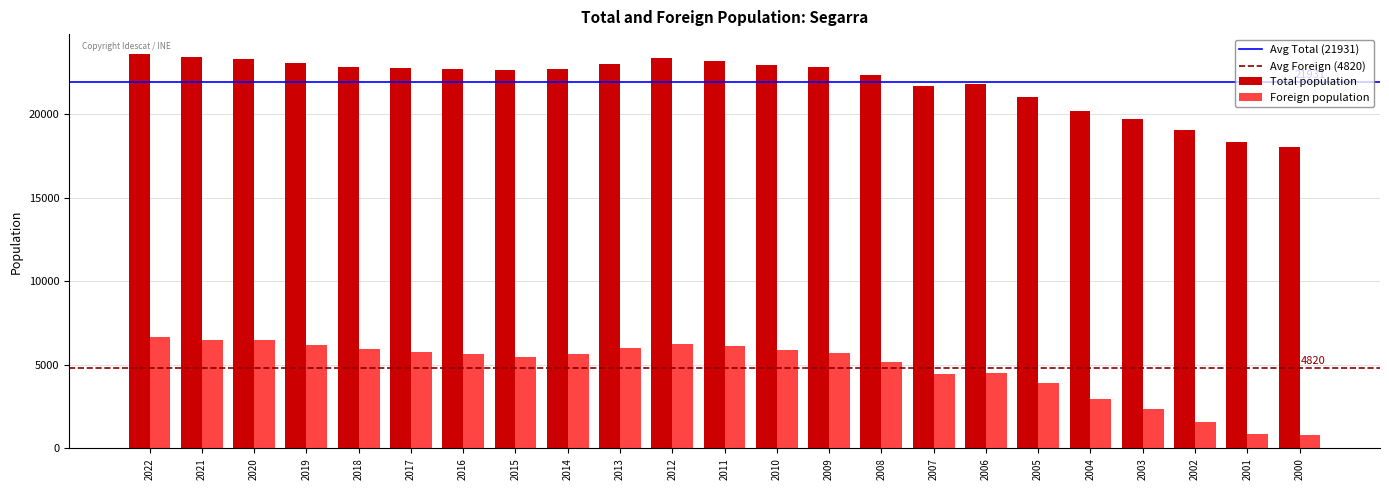

Rank the series by their average value, from lowest to highest.

Foreign population, Total population